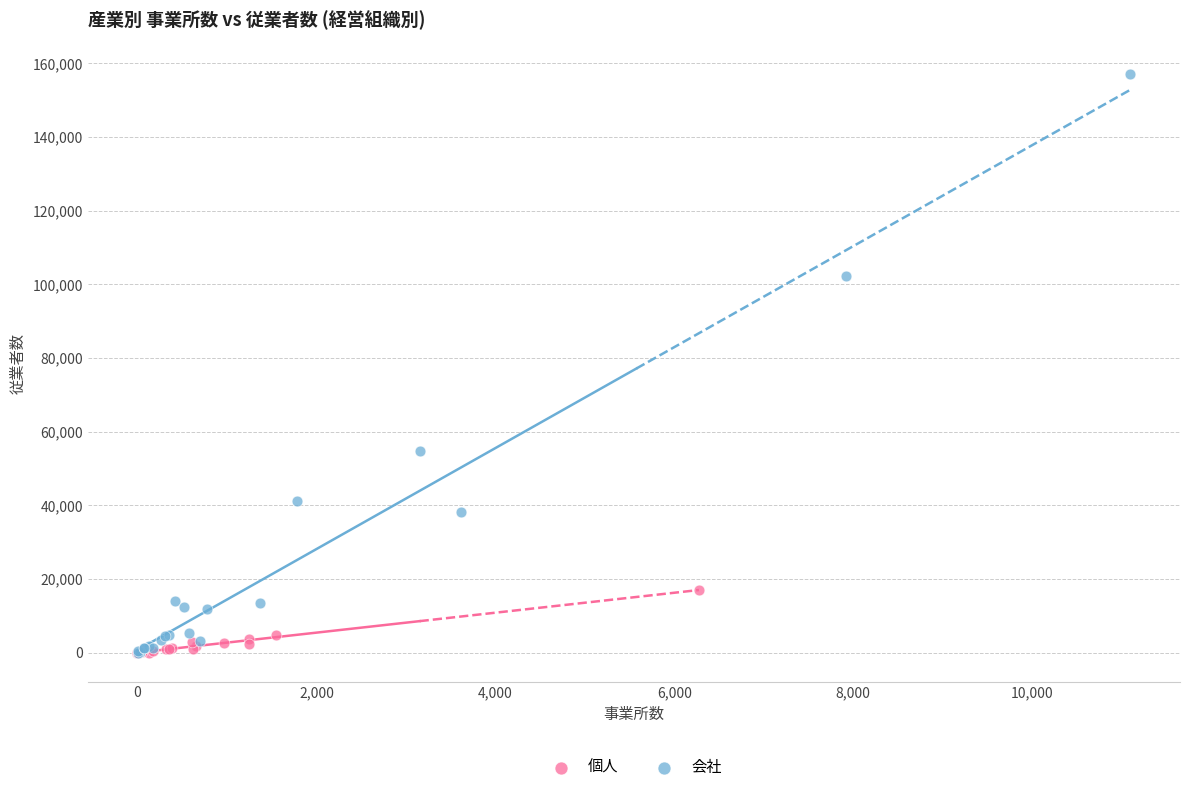

Which series has the widest spread of Y values?

会社